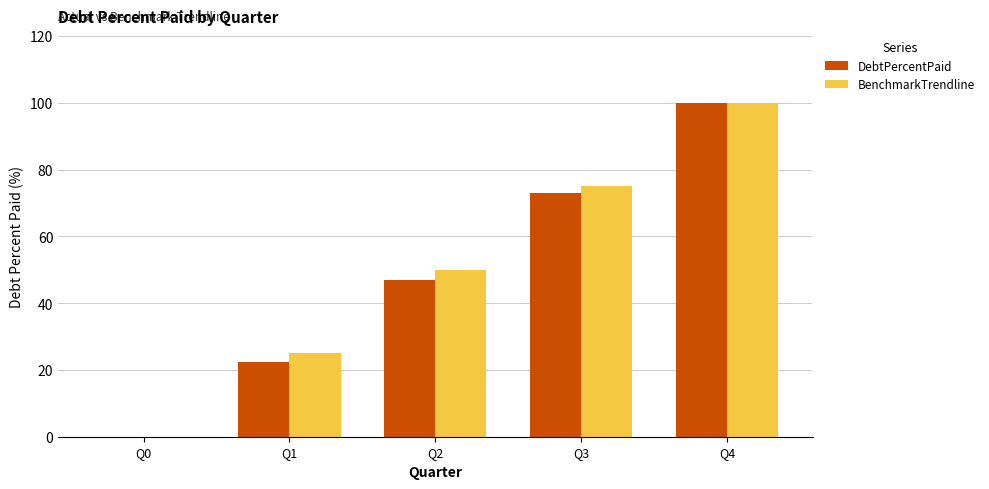

Which series changed the most between Q1 and Q3?

DebtPercentPaid